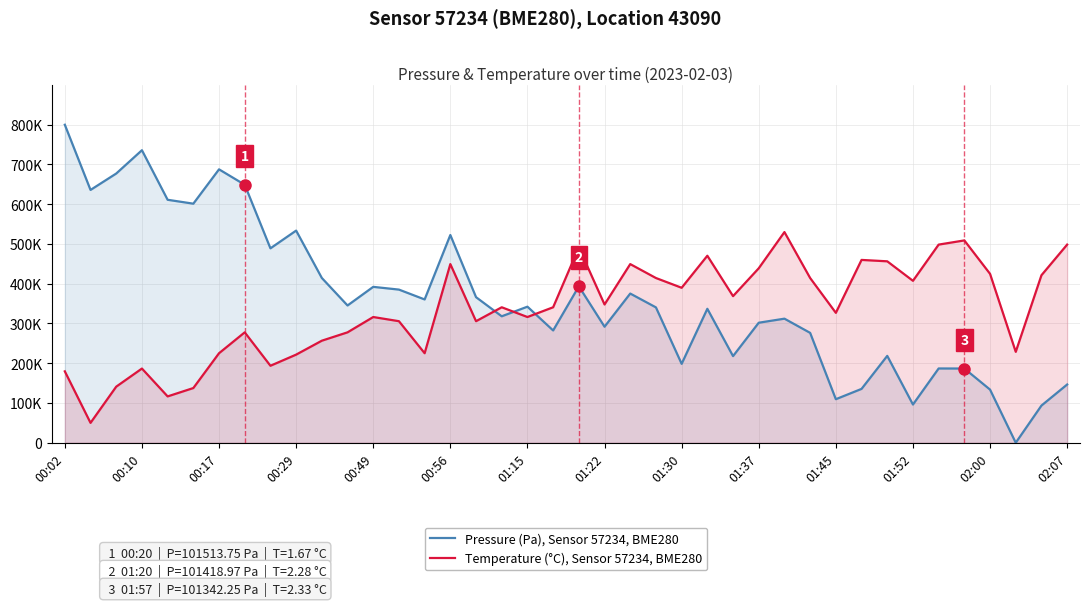

Between 14 and 34, which series saw the biggest shift?

Temperature (°C), Sensor 57234, BME280